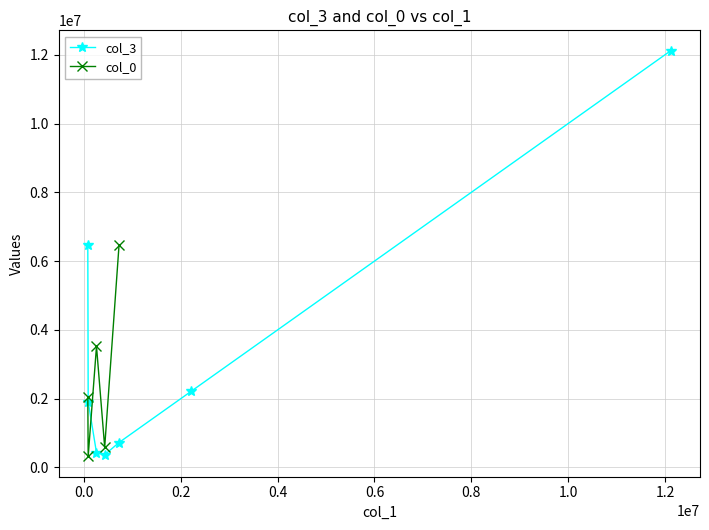

The chart shows a value of 429296.5 at 3. True or false?

True